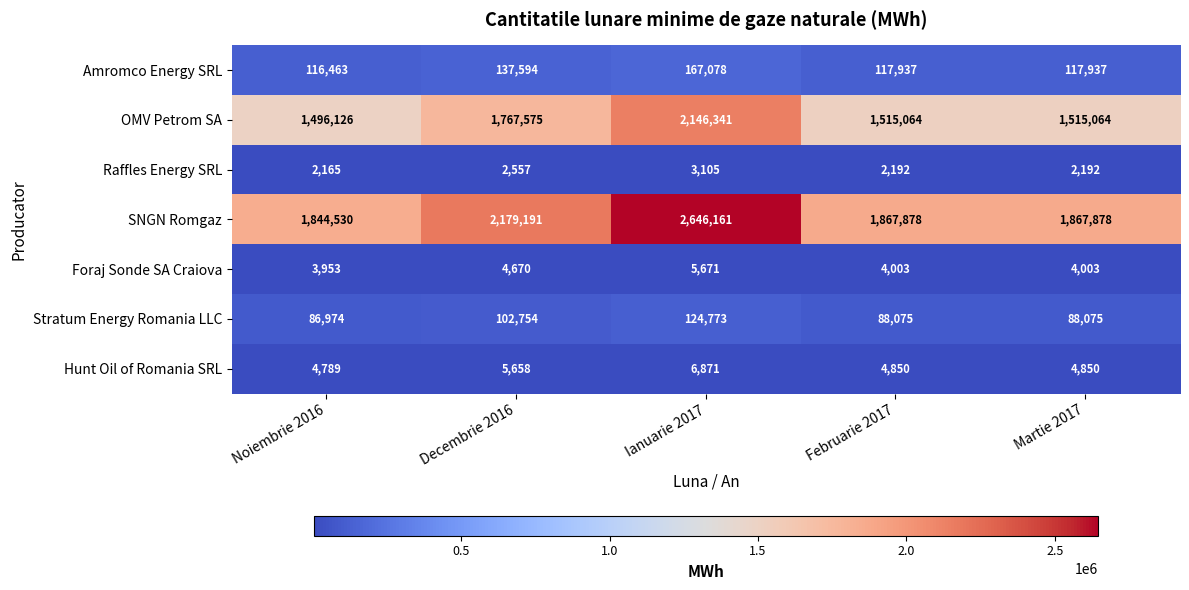

How many categories are shown in the chart?

5